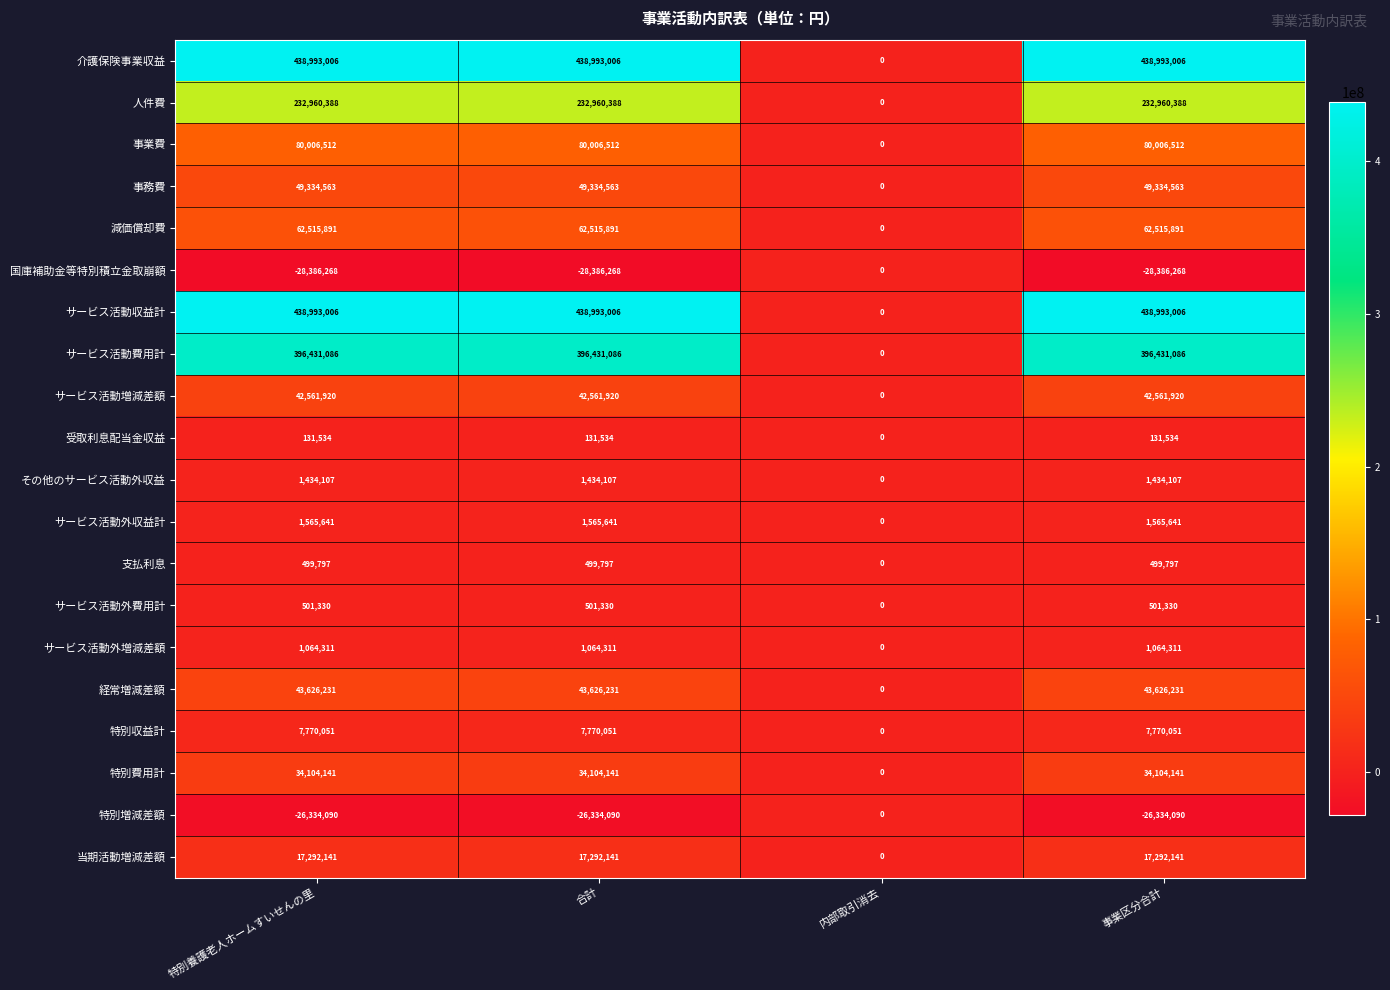

What is the sum of the 事務費 values at 事業区分合計 and 合計?

98669126